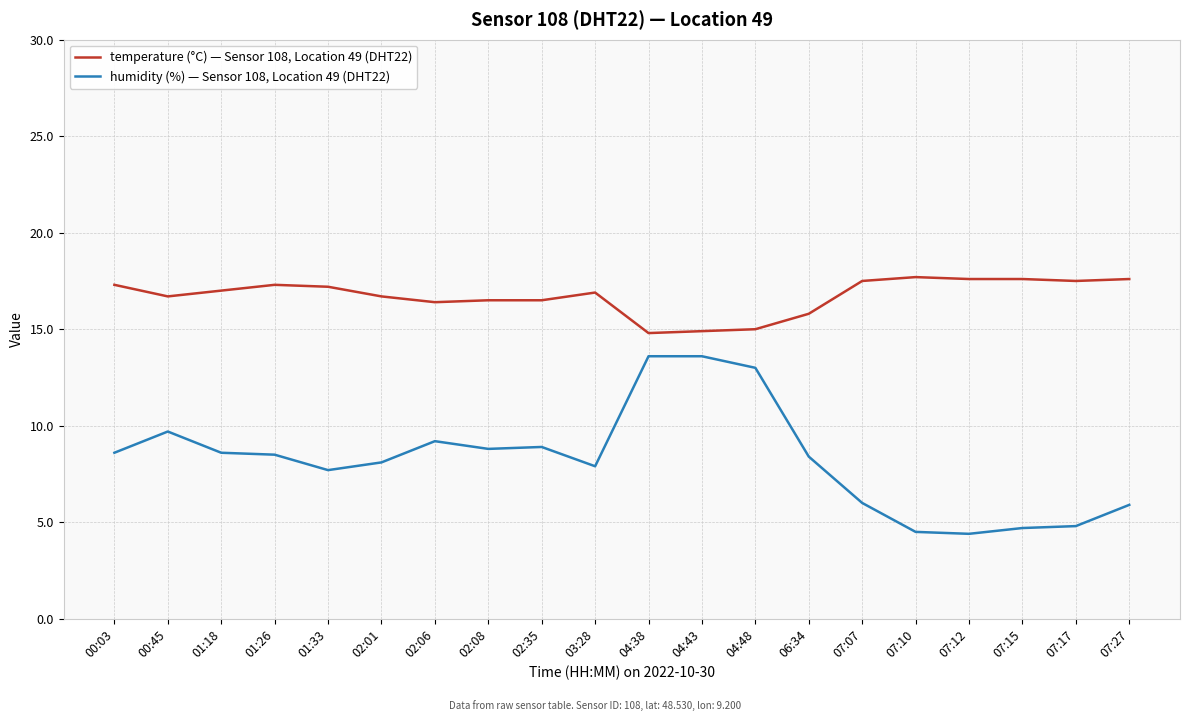

True or false: humidity (%) — Sensor 108, Location 49 (DHT22) and temperature (°C) — Sensor 108, Location 49 (DHT22) cross at least once.

False